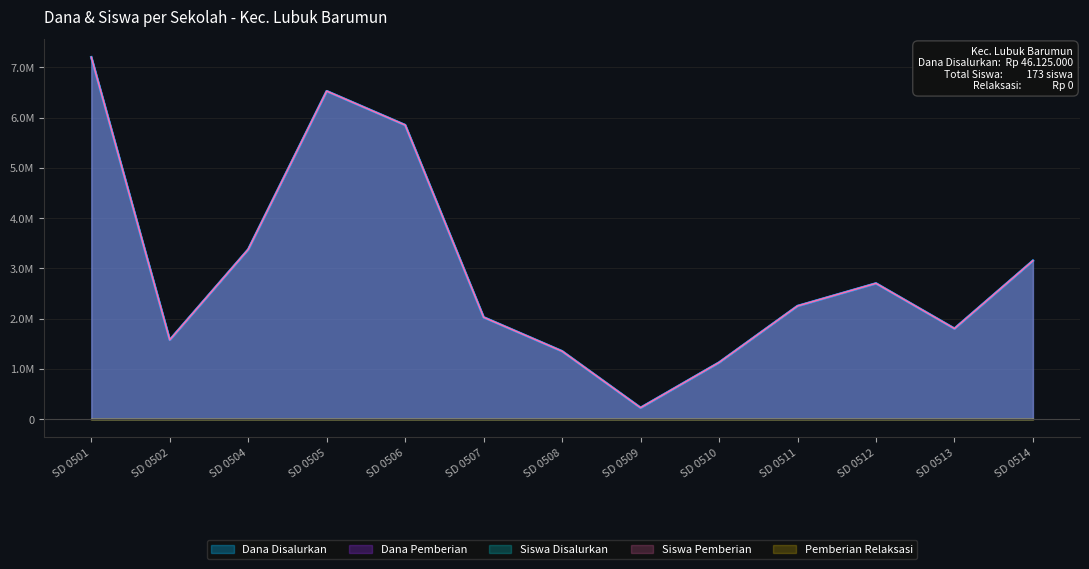

True or false: Siswa Disalurkan and Siswa Pemberian intersect in this chart.

False